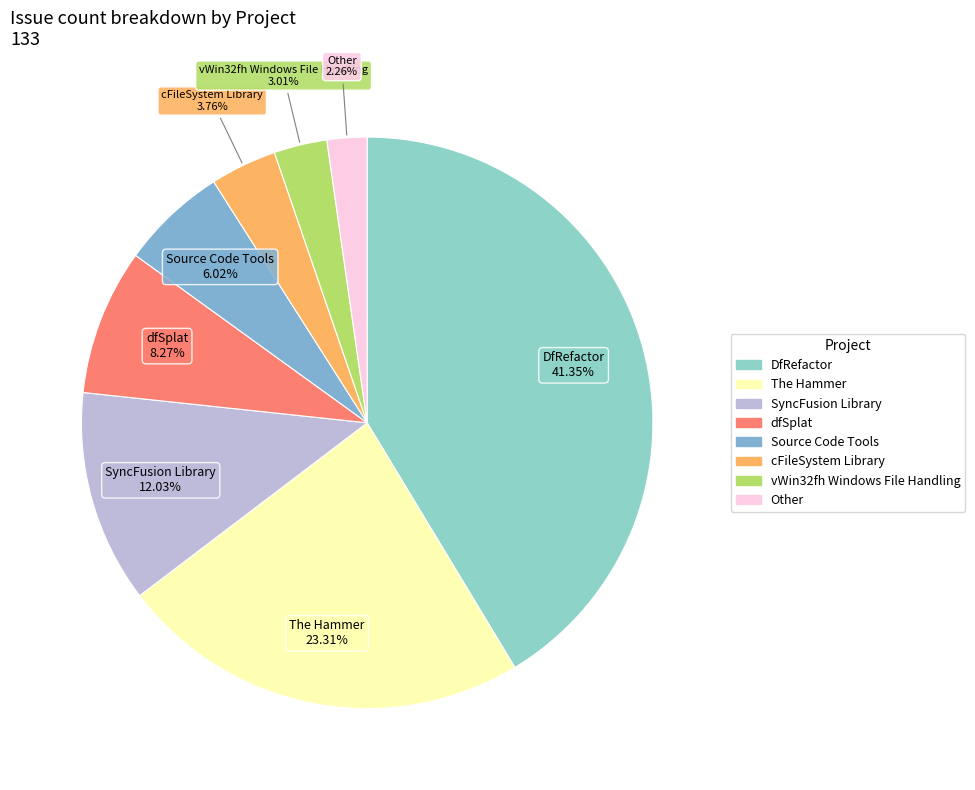

The Source Code Tools slice represents 14% of the pie. True or false?

False